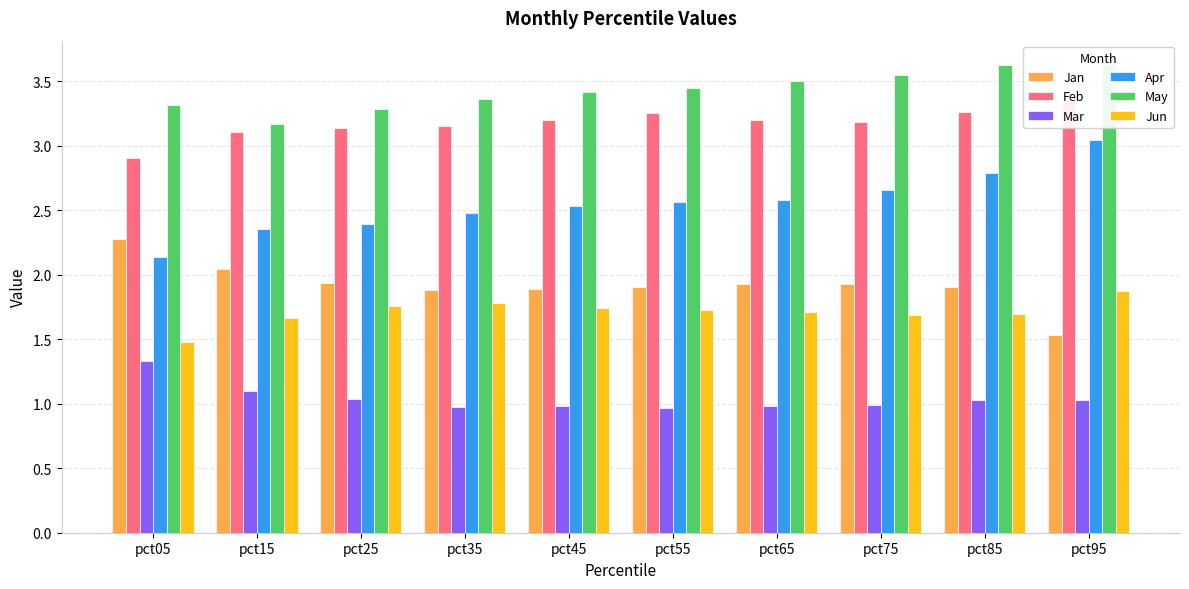

The value of Mar at pct55 is 1.0. True or false?

True